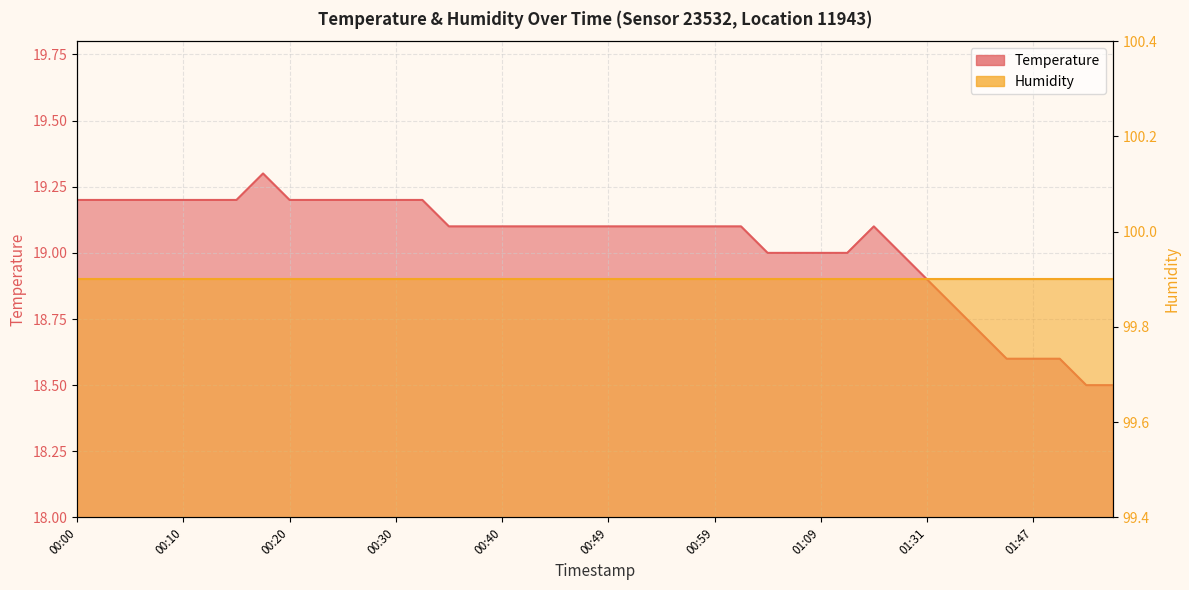

How many interior local peaks (higher than both neighbors) does the data have?

2